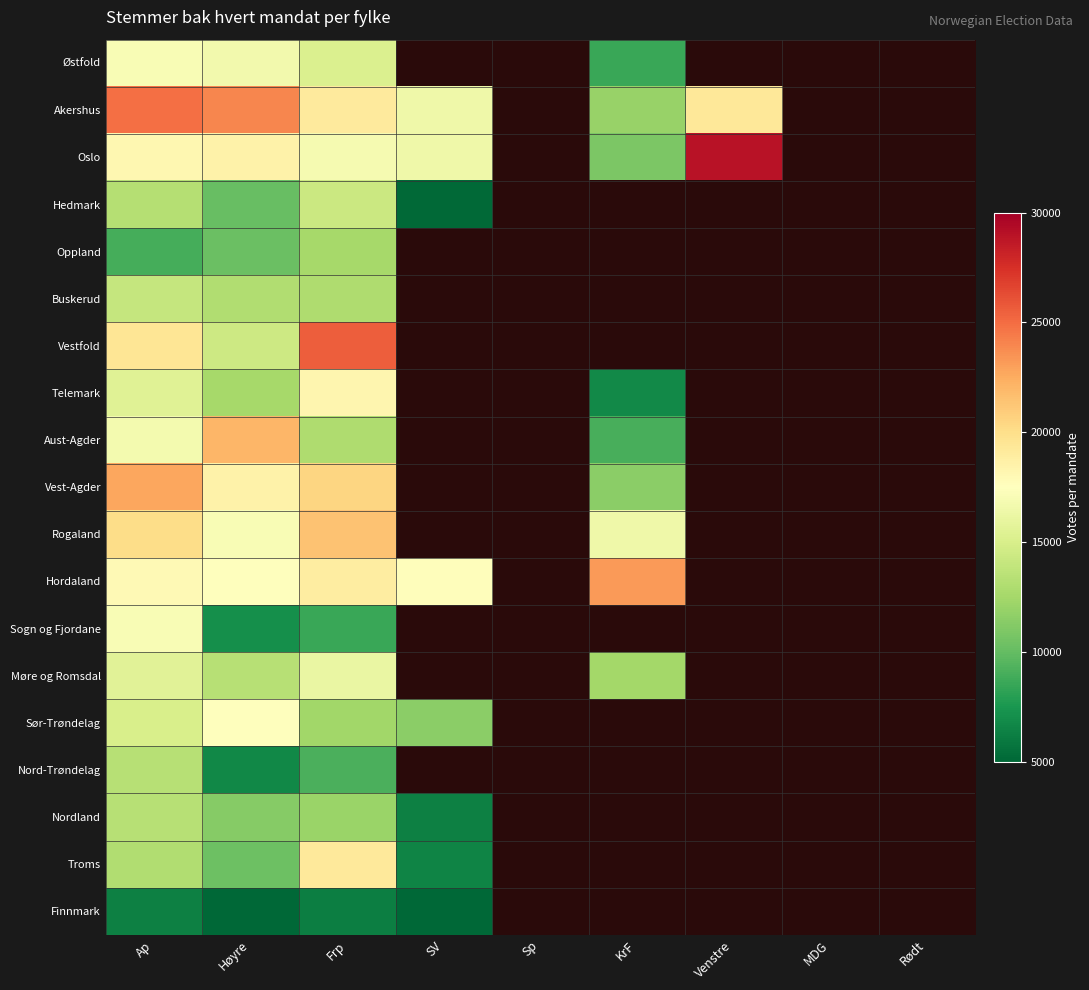

The Nordland series shows 11333.0 at Høyre. True or false?

True